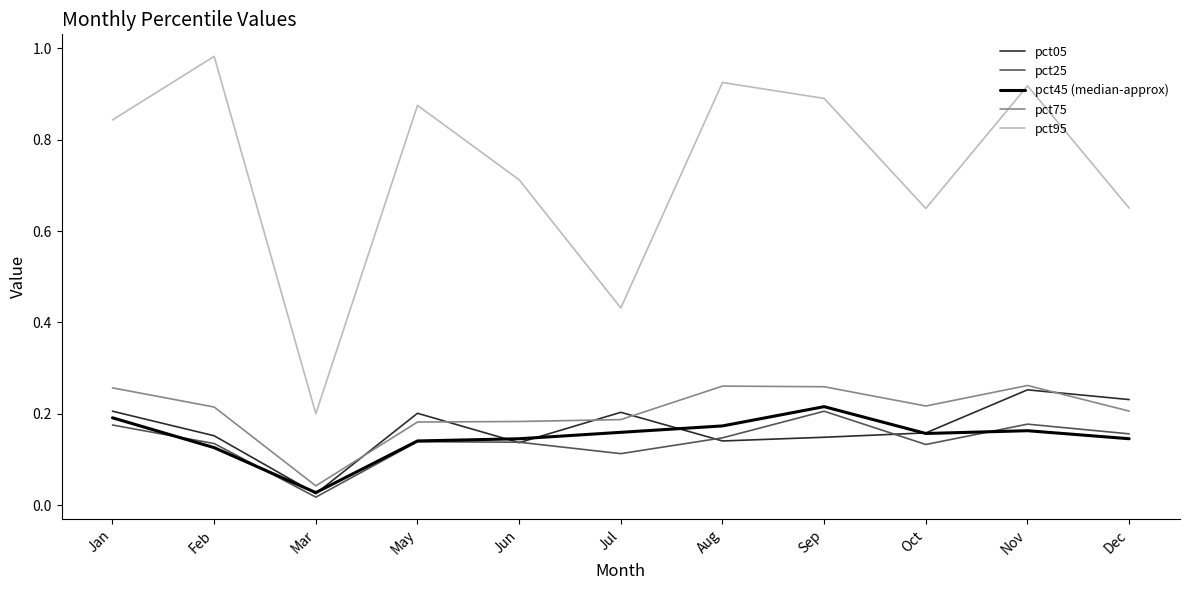

How many lines are shown in the chart?

5